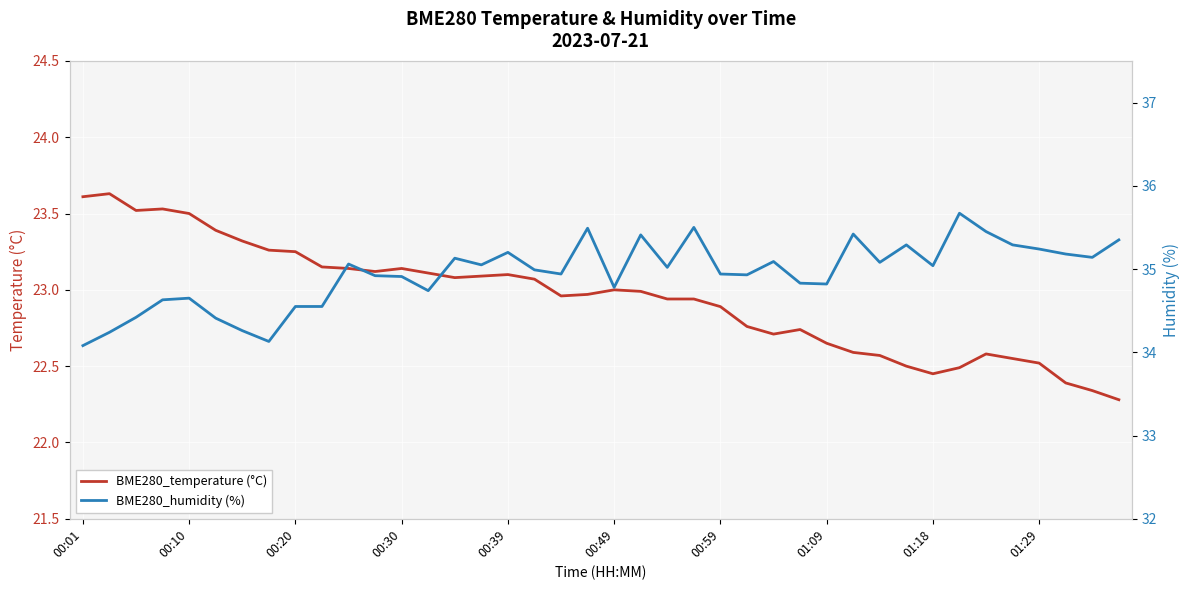

Which series has the largest total across all categories?

BME280_humidity (%)